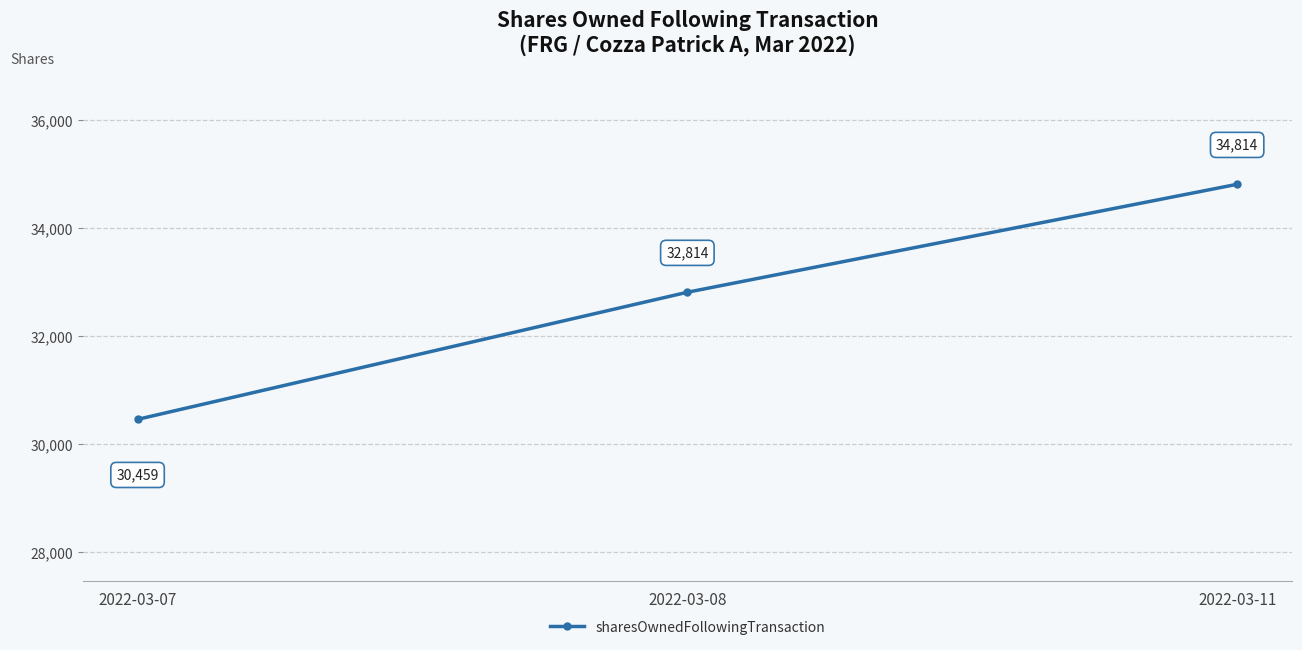

What is the minimum value shown in the chart?

30459